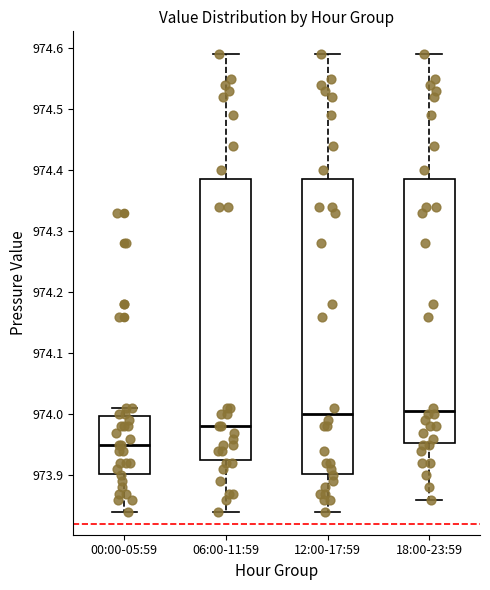

Which box's median line is the lowest?

00:00-05:59